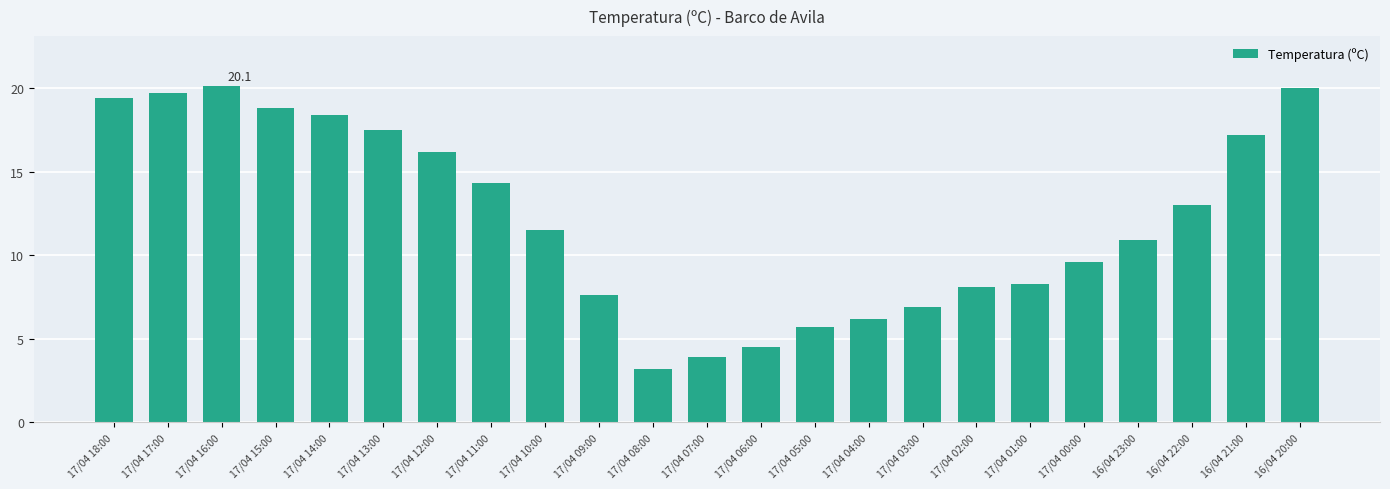

Is it true that the value at 17/04 06:00 is 4.5?

True